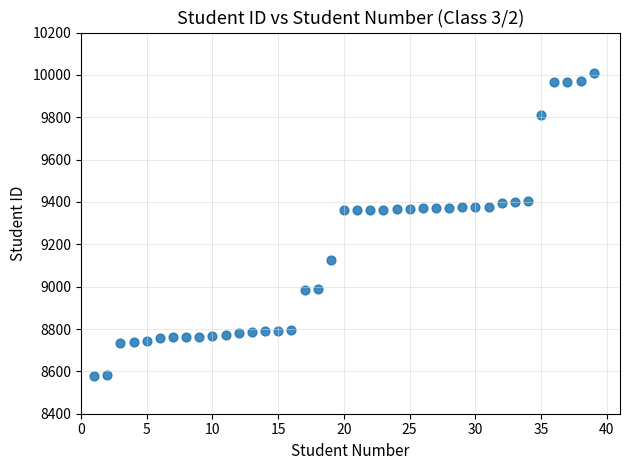

What is the range of X values (max minus min)?

38